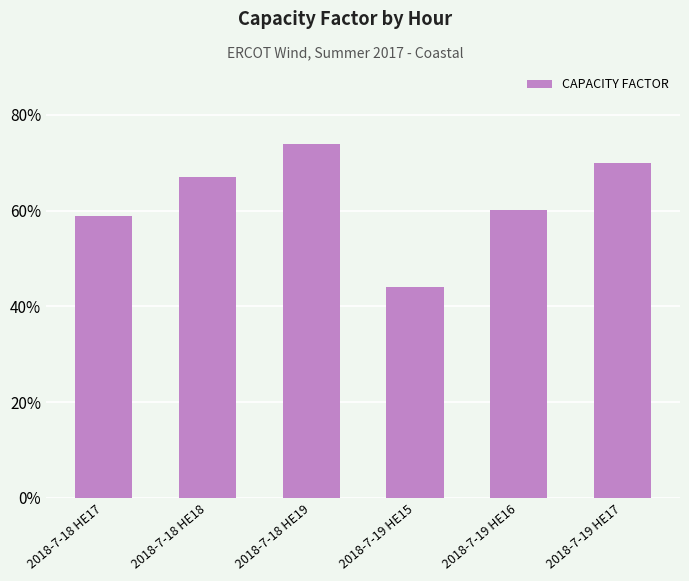

Which label corresponds to the smallest value in the chart?

2018-7-19 HE15